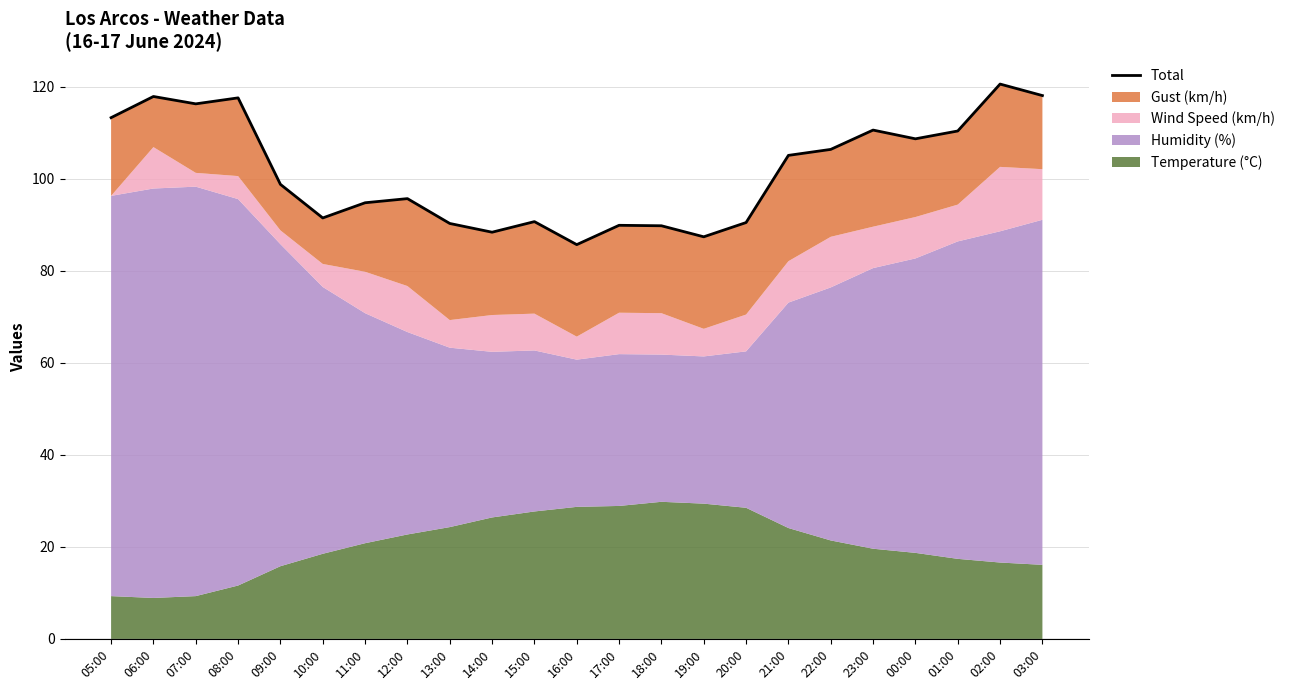

What is the difference between the values at 05:00 and 17:00?

23.4